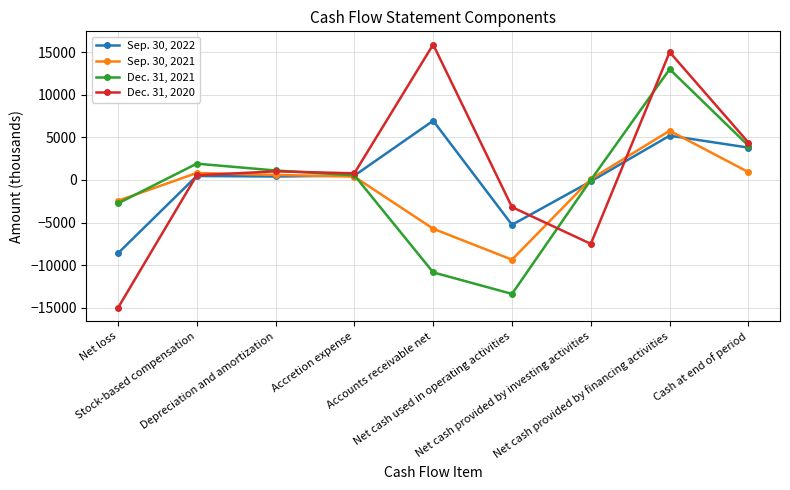

Which series has the largest range (max minus min)?

Dec. 31, 2020